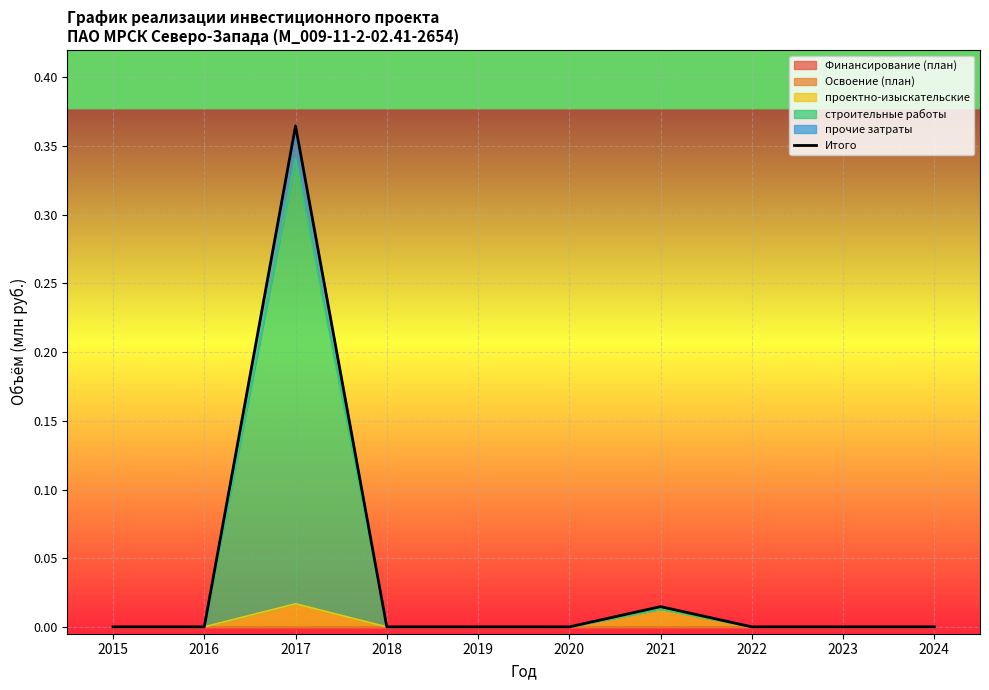

At which category does the chart reach its minimum across all series?

2015